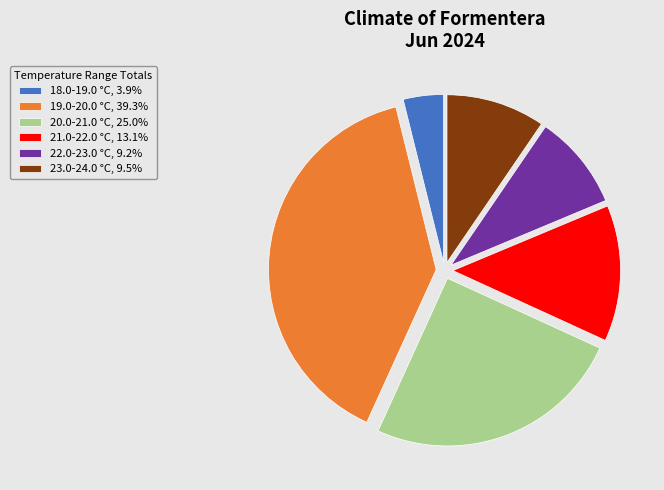

Combined, do 20.0-21.0 °C, 25.0% and 23.0-24.0 °C, 9.5% account for over 50%?

No